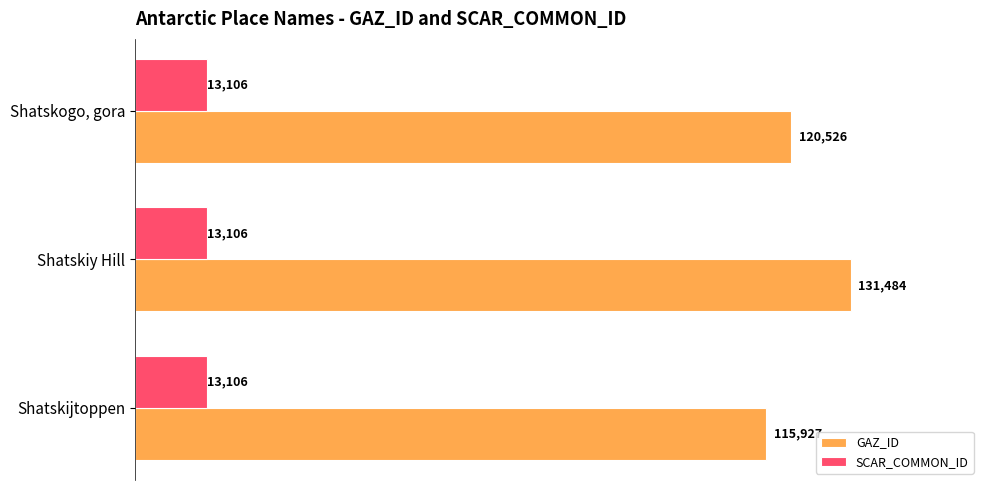

Read the SCAR_COMMON_ID value at Shatskijtoppen.

13106